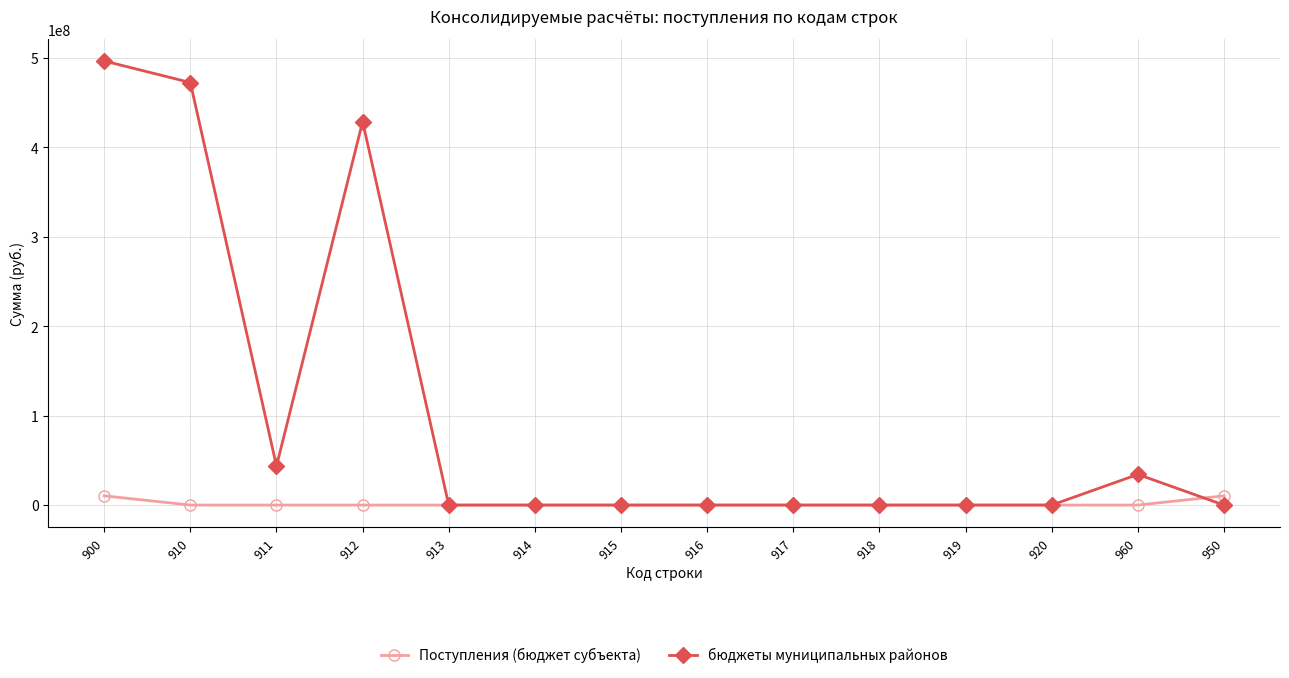

How many data points in бюджеты муниципальных районов are above 0?

5